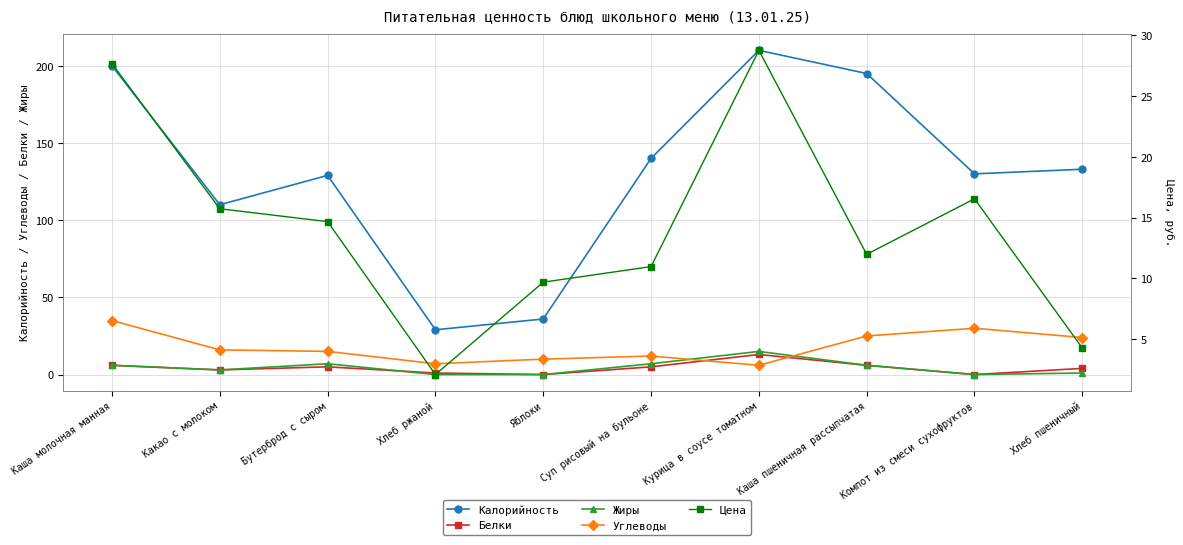

Reading left to right, what are all the values shown in this chart?

Калорийность: Каша молочная манная=200.0	Какао с молоком=110.0	Бутерброд с сыром=129.0	Хлеб ржаной=29.0	Яблоки=36.0	Суп рисовый на бульоне=140.0	Курица в соусе томатном=210.0	Каша пшеничная рассыпчатая=195.0	Компот из смеси сухофруктов=130.0	Хлеб пшеничный=133.0
Белки: Каша молочная манная=6.0	Какао с молоком=3.0	Бутерброд с сыром=5.0	Хлеб ржаной=1.0	Яблоки=0.0	Суп рисовый на бульоне=5.0	Курица в соусе томатном=13.0	Каша пшеничная рассыпчатая=6.0	Компот из смеси сухофруктов=0.0	Хлеб пшеничный=4.0
Жиры: Каша молочная манная=6.0	Какао с молоком=3.0	Бутерброд с сыром=7.0	Хлеб ржаной=0.0	Яблоки=0.0	Суп рисовый на бульоне=7.0	Курица в соусе томатном=15.0	Каша пшеничная рассыпчатая=6.0	Компот из смеси сухофруктов=0.0	Хлеб пшеничный=1.0
Углеводы: Каша молочная манная=35.0	Какао с молоком=16.0	Бутерброд с сыром=15.0	Хлеб ржаной=7.0	Яблоки=10.0	Суп рисовый на бульоне=12.0	Курица в соусе томатном=6.0	Каша пшеничная рассыпчатая=25.0	Компот из смеси сухофруктов=30.0	Хлеб пшеничный=24.0
Цена: Каша молочная манная=27.7	Какао с молоком=15.7	Бутерброд с сыром=14.7	Хлеб ржаной=2.1	Яблоки=9.7	Суп рисовый на бульоне=11.0	Курица в соусе томатном=28.8	Каша пшеничная рассыпчатая=12.0	Компот из смеси сухофруктов=16.6	Хлеб пшеничный=4.3